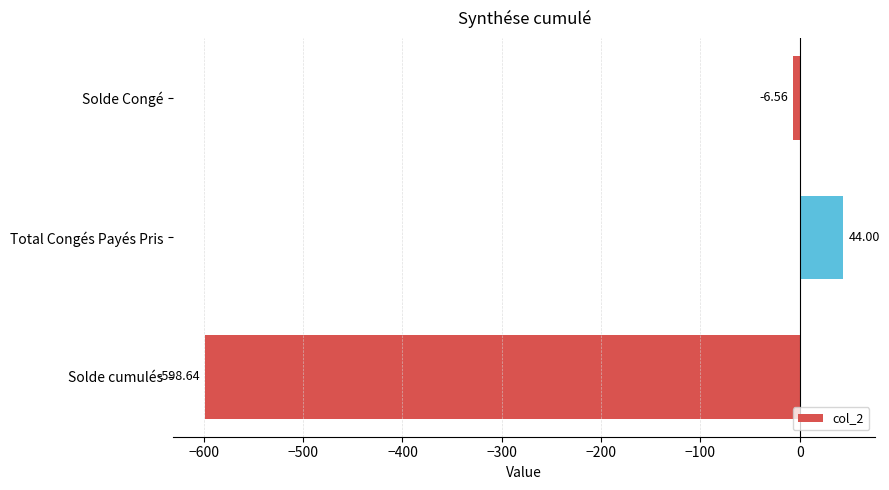

At which label is the value closest to -277?

Solde Congé